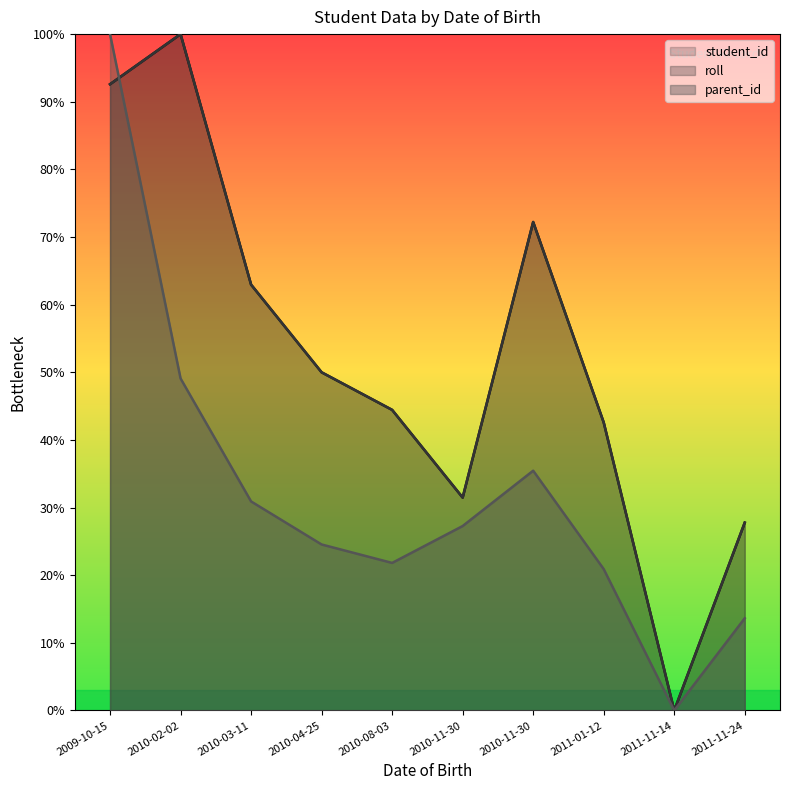

What is the value of the parent_id point at the 4th from the left?

0.2